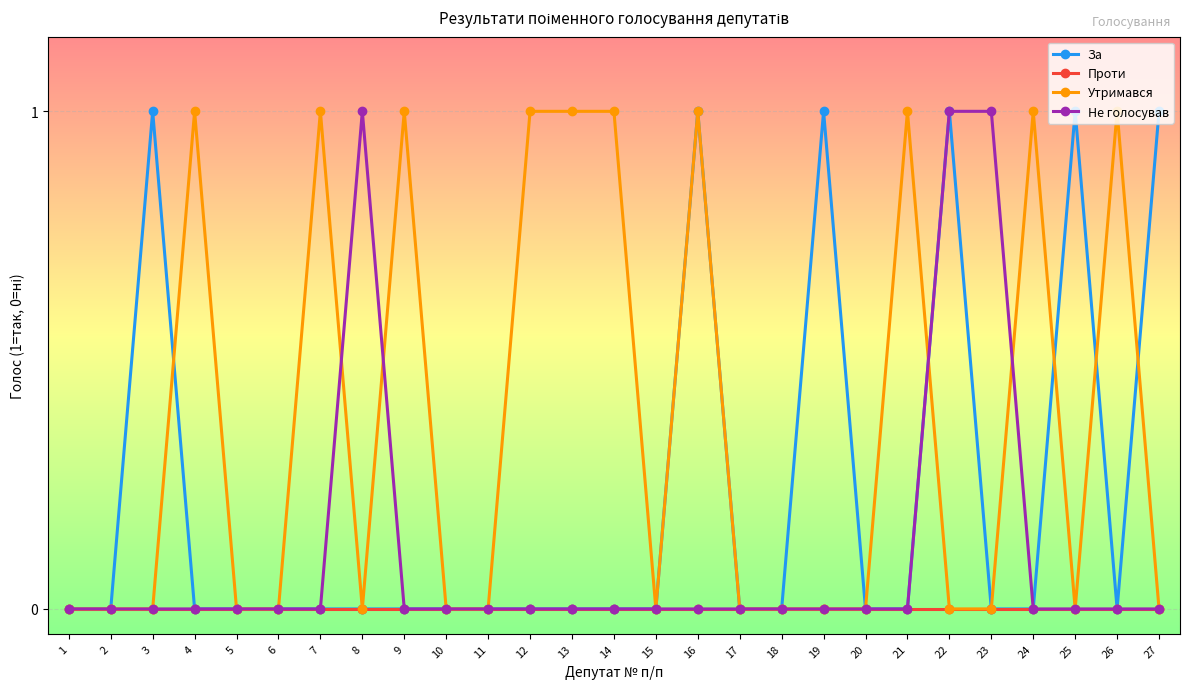

List the series in order of their overall mean, lowest first.

Проти, Не голосував, За, Утримався